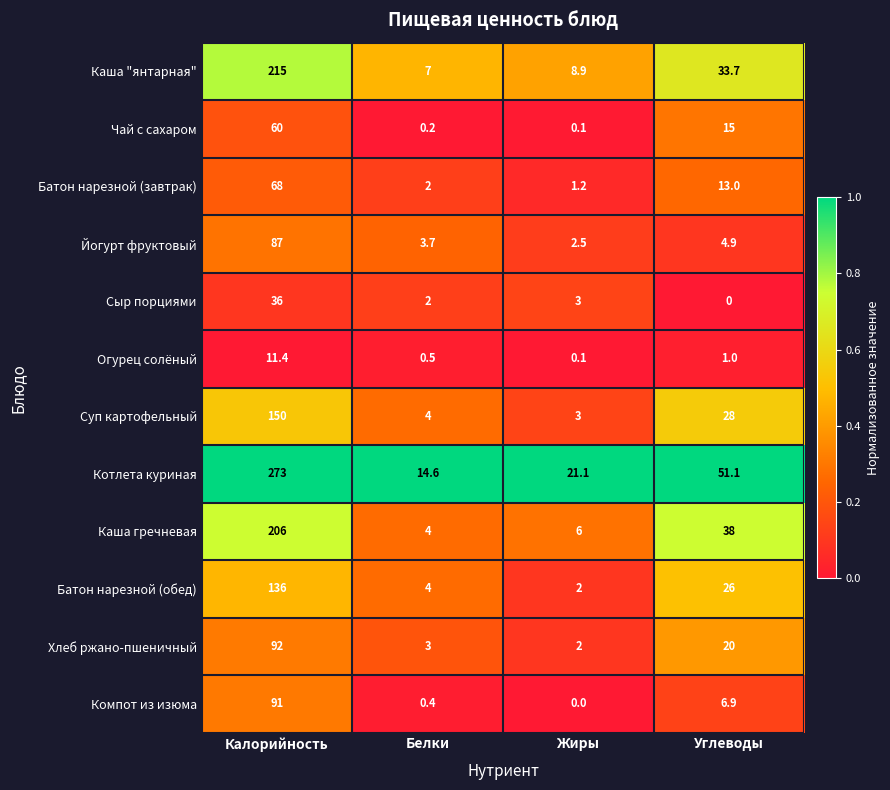

Count the number of categories in the chart.

4